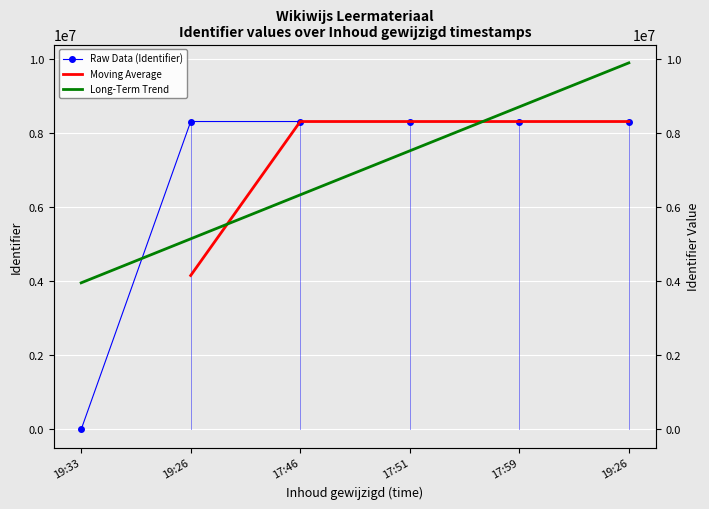

What is the sum of all values?

41551795